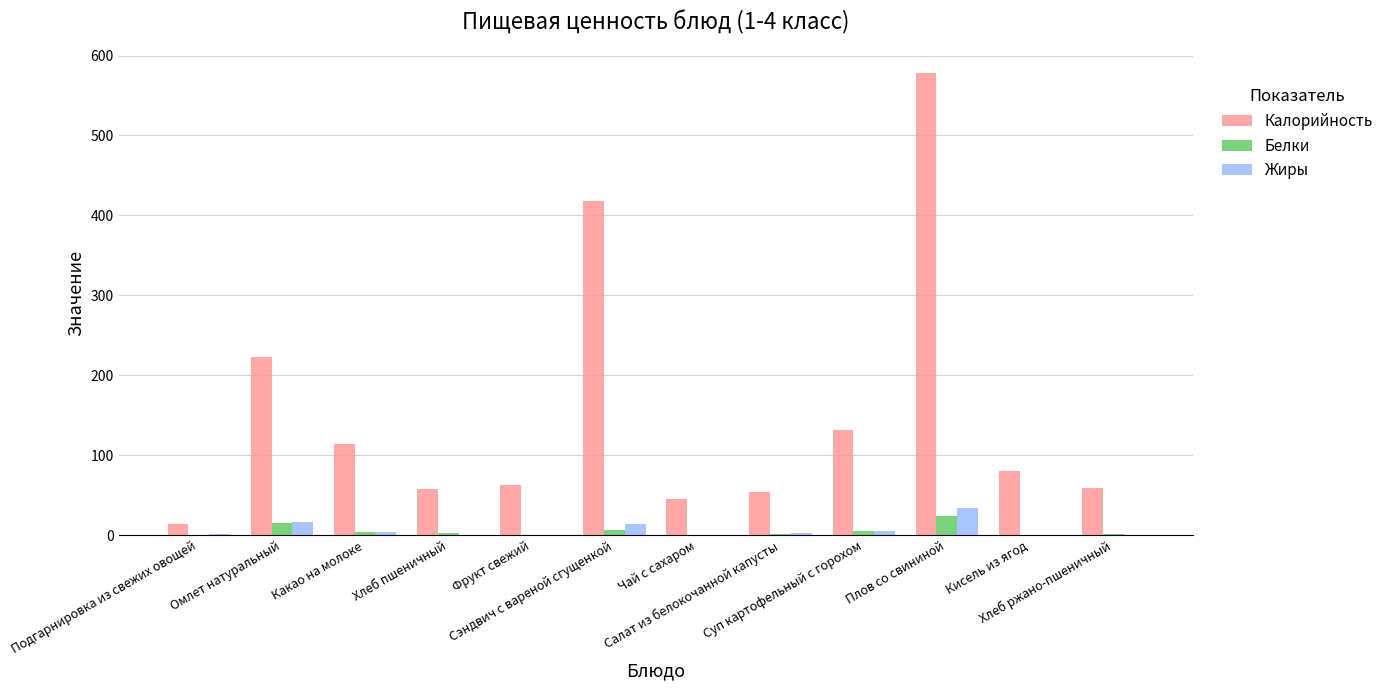

What is the total value across all series at Кисель из ягод?

79.9